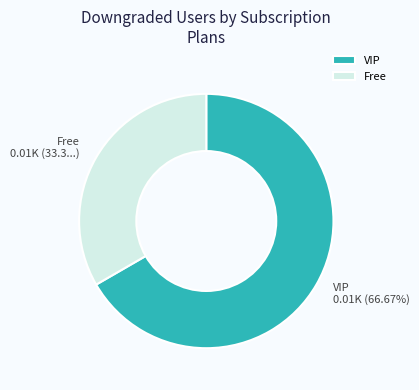

Do Free and VIP together represent more than half of the pie?

Yes